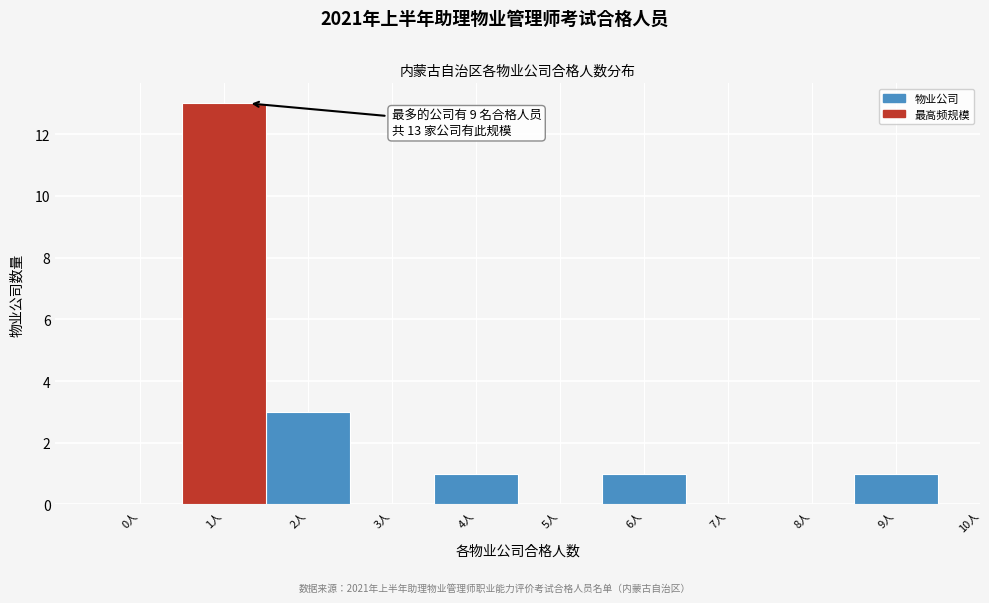

Over which range of the x-axis is the bar tallest?

0.5 to 1.5